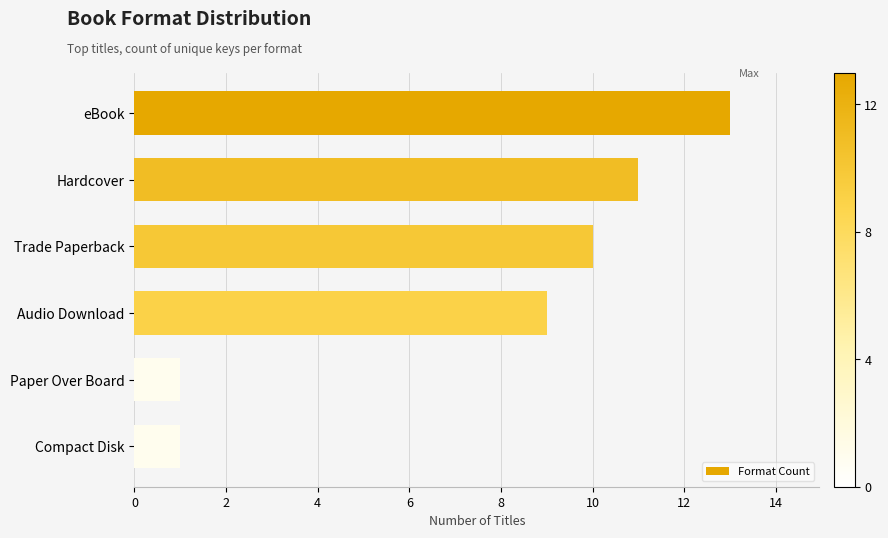

How many distinct data groups are displayed?

1